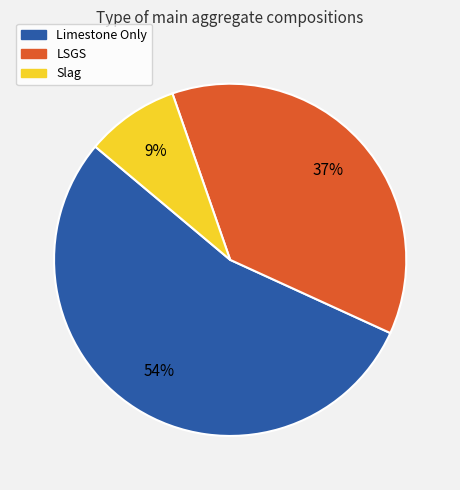

How many segments does this pie chart have?

3